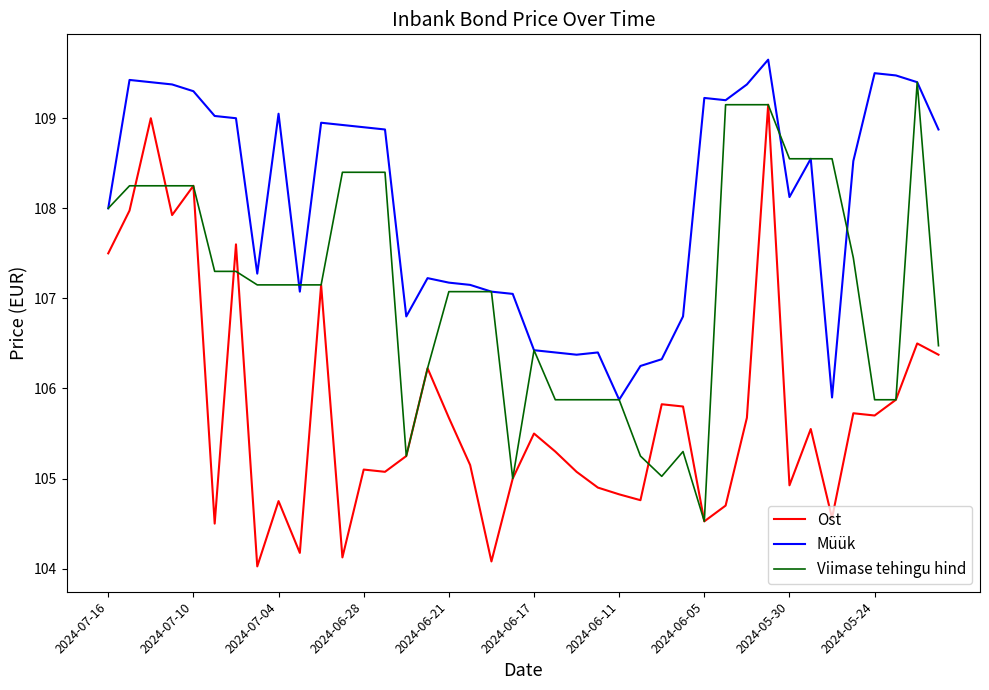

Which series has the largest total across all categories?

Müük